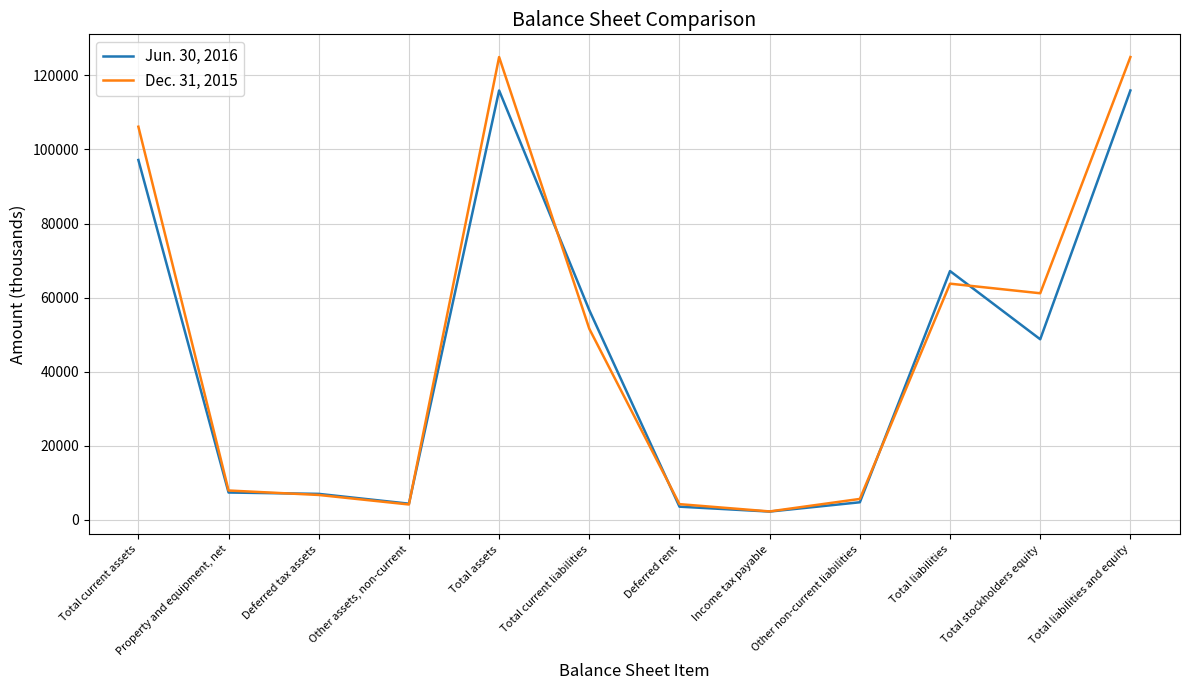

What is the total value across all series at Other non-current liabilities?

10407